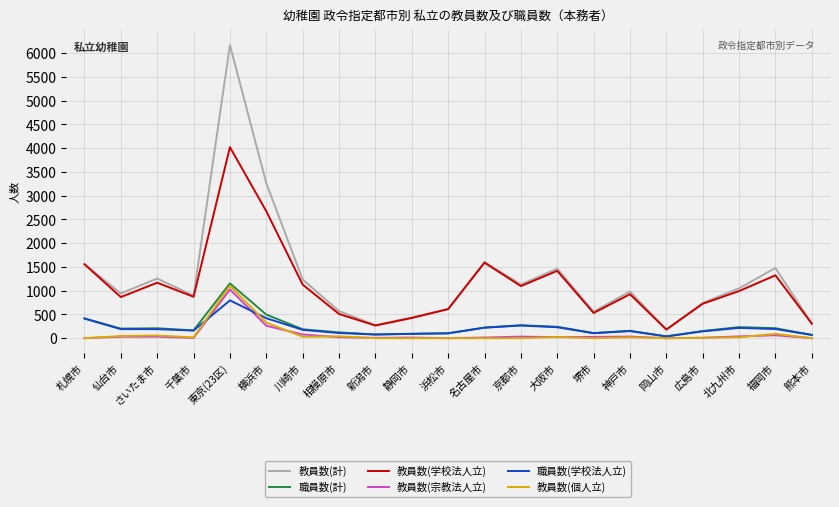

Which series has the widest spread of values?

教員数(計)